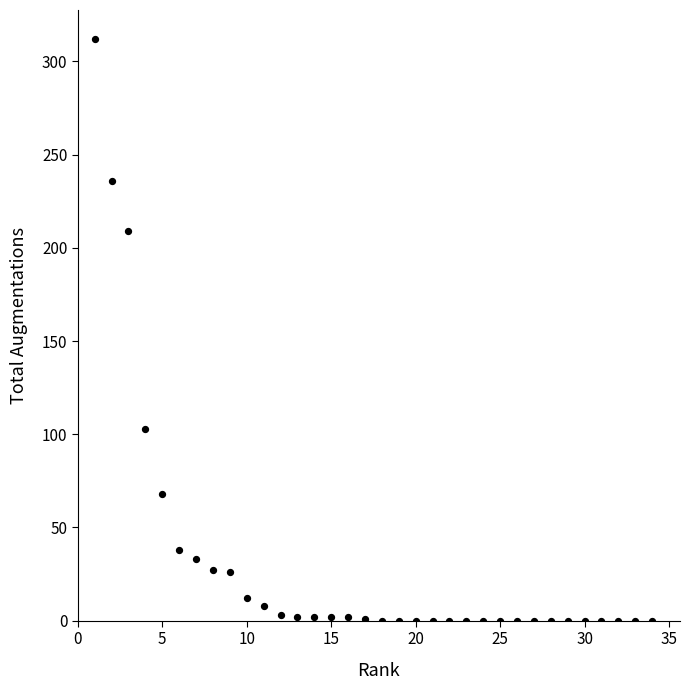

What is the range of X values (max minus min)?

33